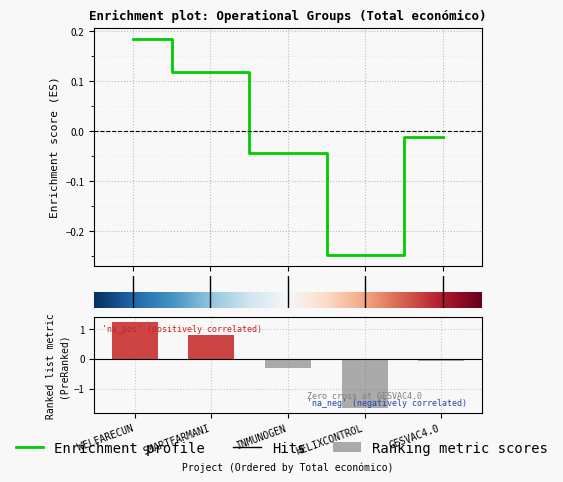

Read the value at WELFARECUN.

1.2